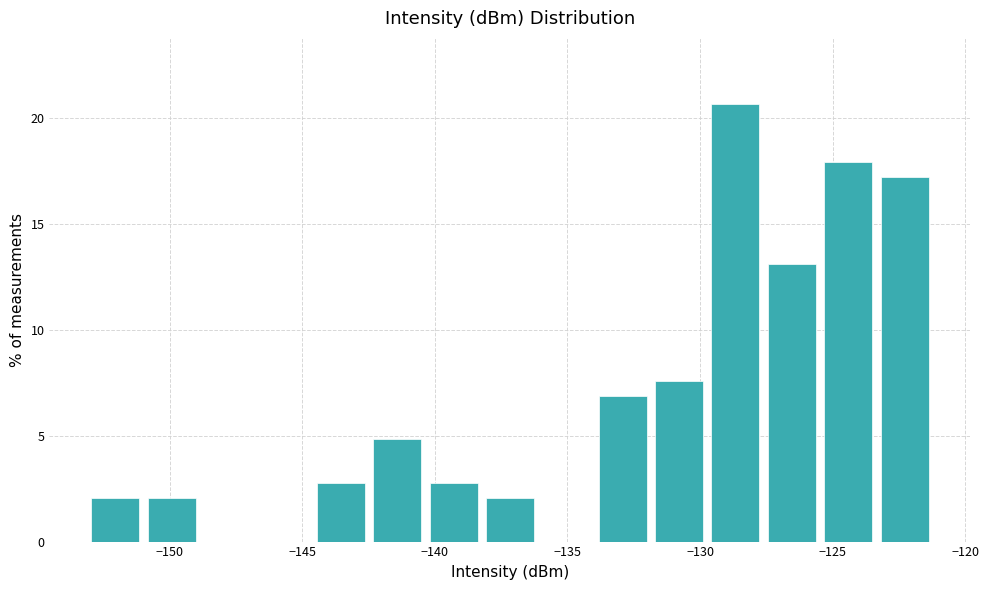

Which range on the x-axis has the tallest bar?

-129.5 to -127.5